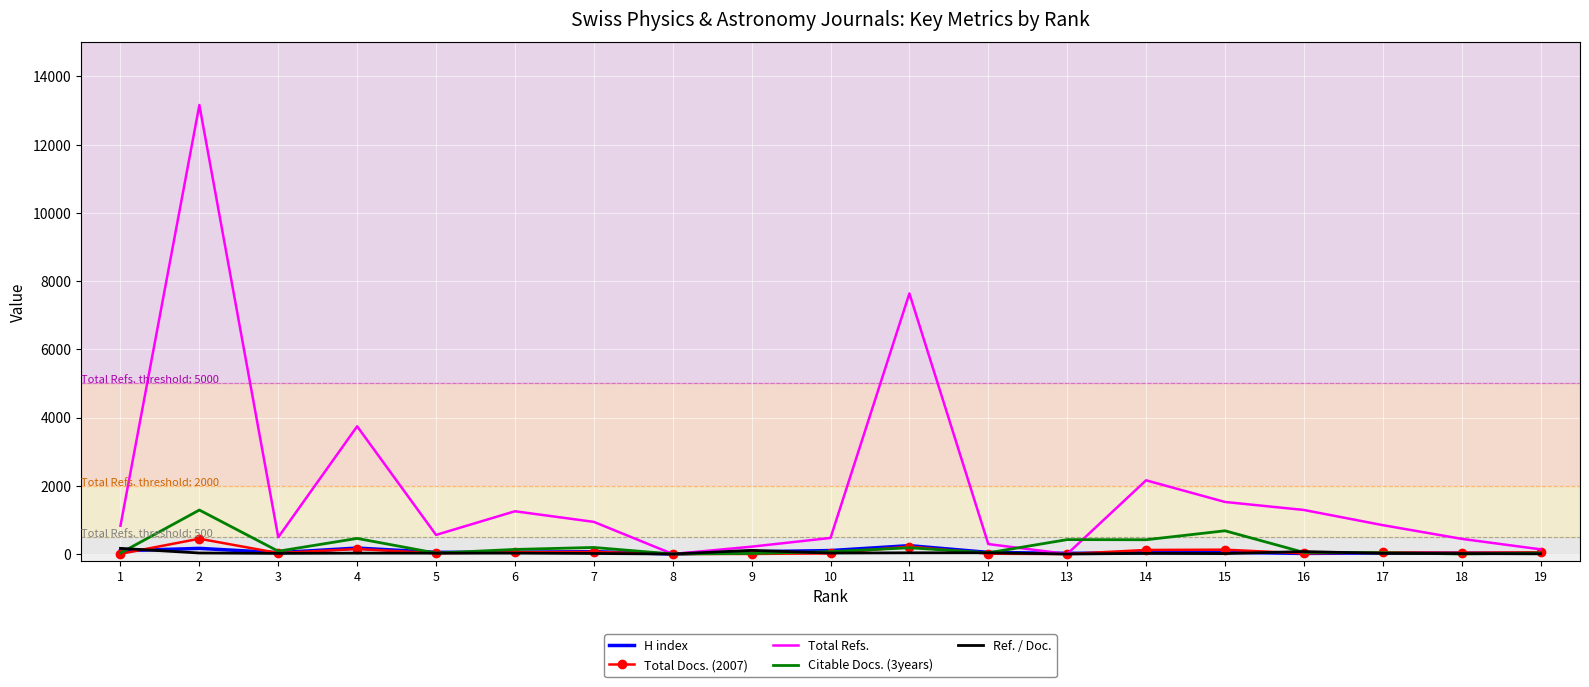

Which series has the largest range (max minus min)?

Total Refs.